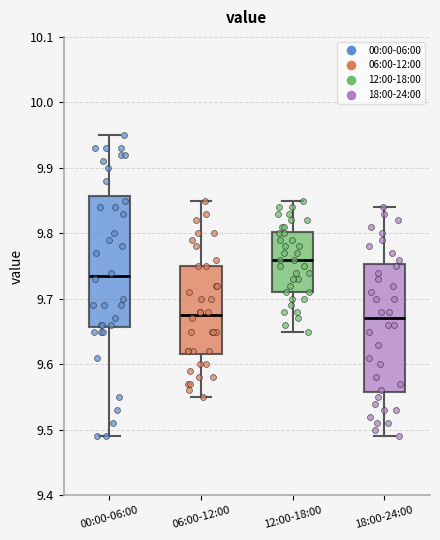

Where does the upper whisker of the box for 12:00-18:00 end on the y-axis? The values are not printed on the chart, so give them approximately, as read against the axis.

9.85